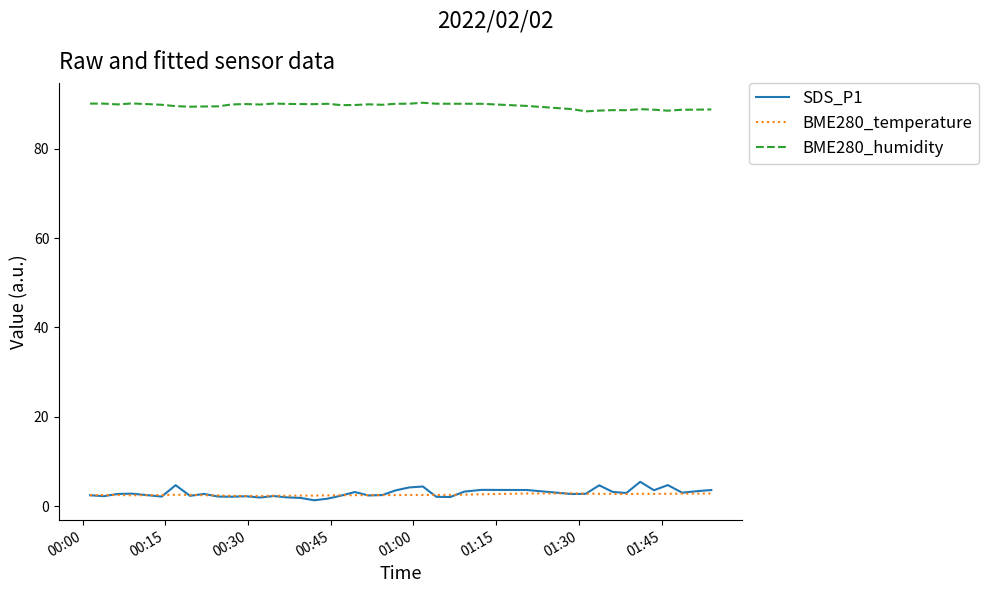

What is the maximum value for SDS_P1?

5.4